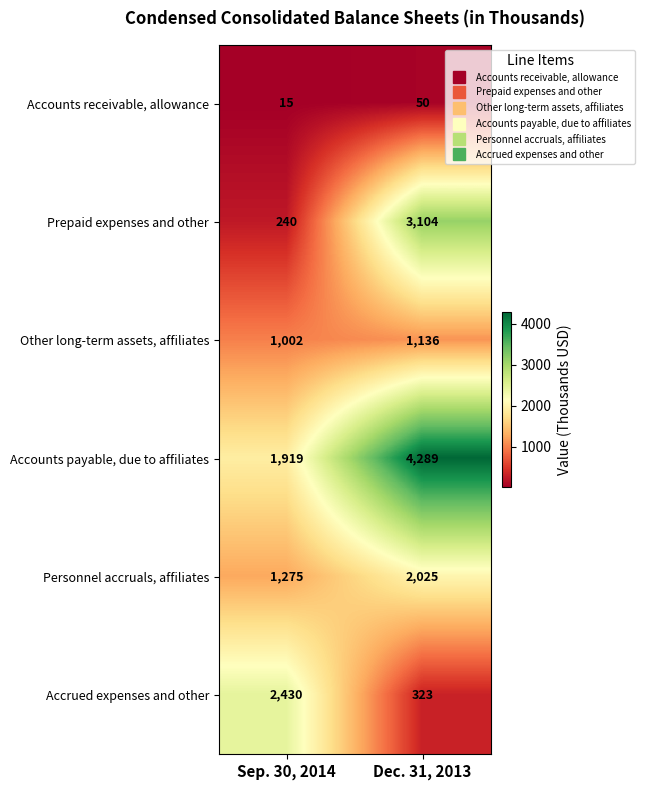

Count the number of data series in this chart.

6